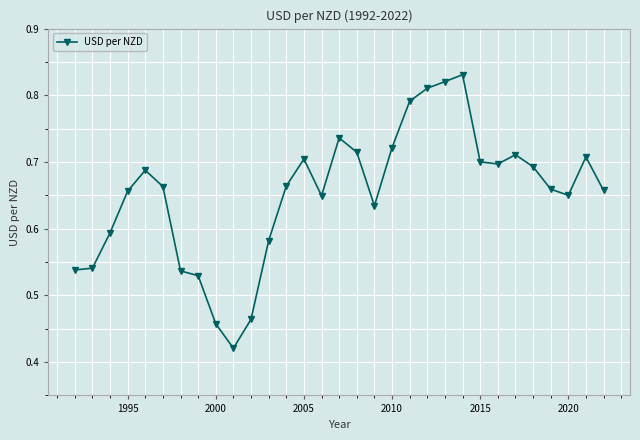

How many values are between 0 and 1?

31